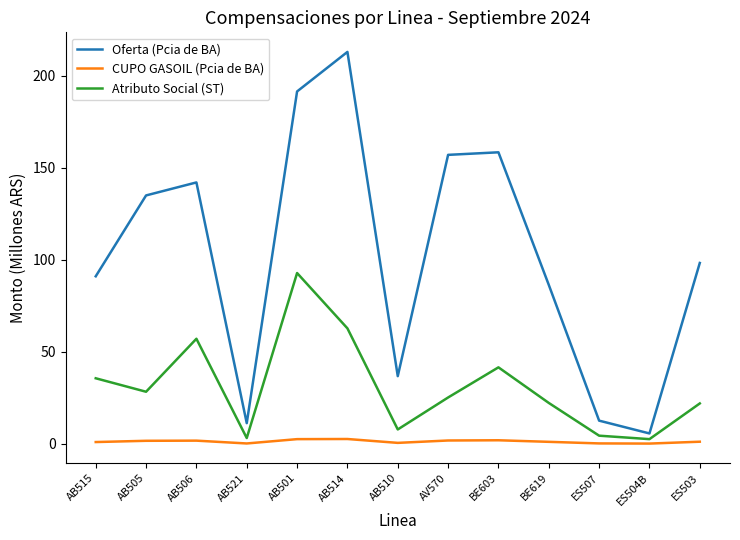

What is the total value across all series at AB514?

278.3